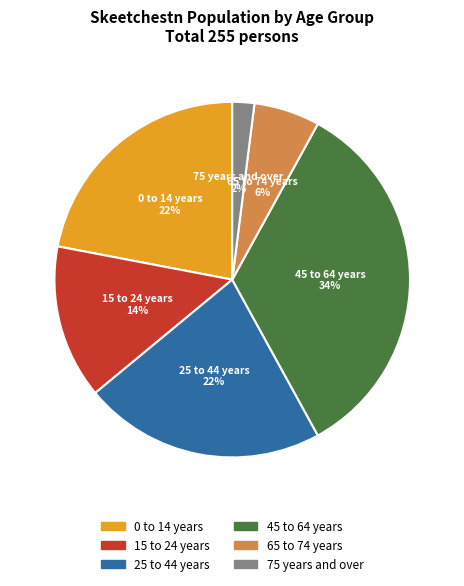

To the nearest percent, what is the difference between the 25 to 44 years and 75 years and over slice percentages?

20%